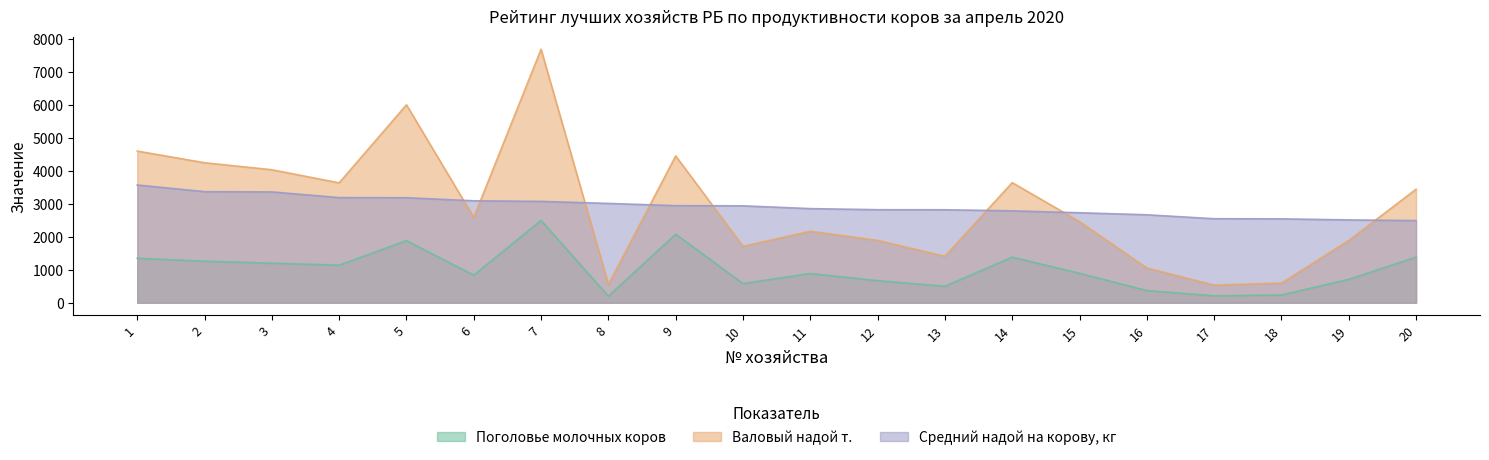

What are all the series names shown in the legend?

Поголовье молочных коров, Валовый надой т., Средний надой на корову, кг